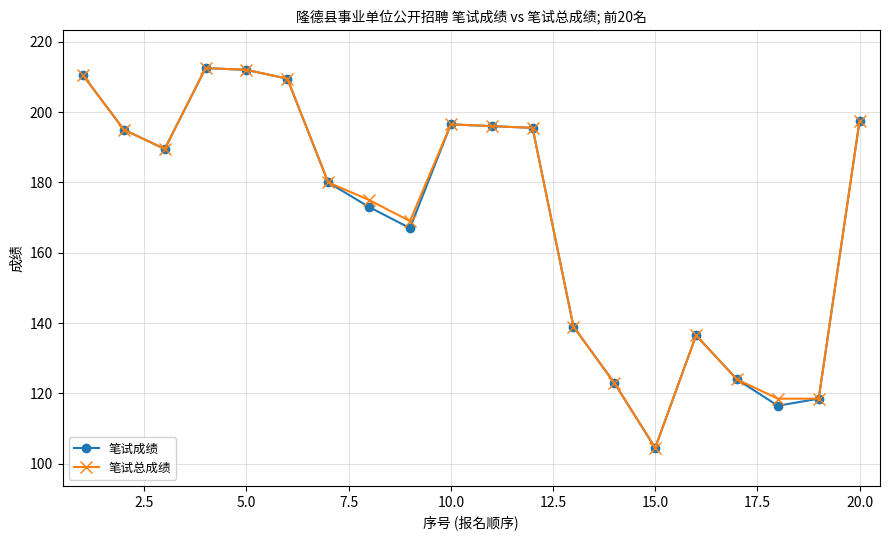

What is the minimum value for 笔试总成绩?

104.5